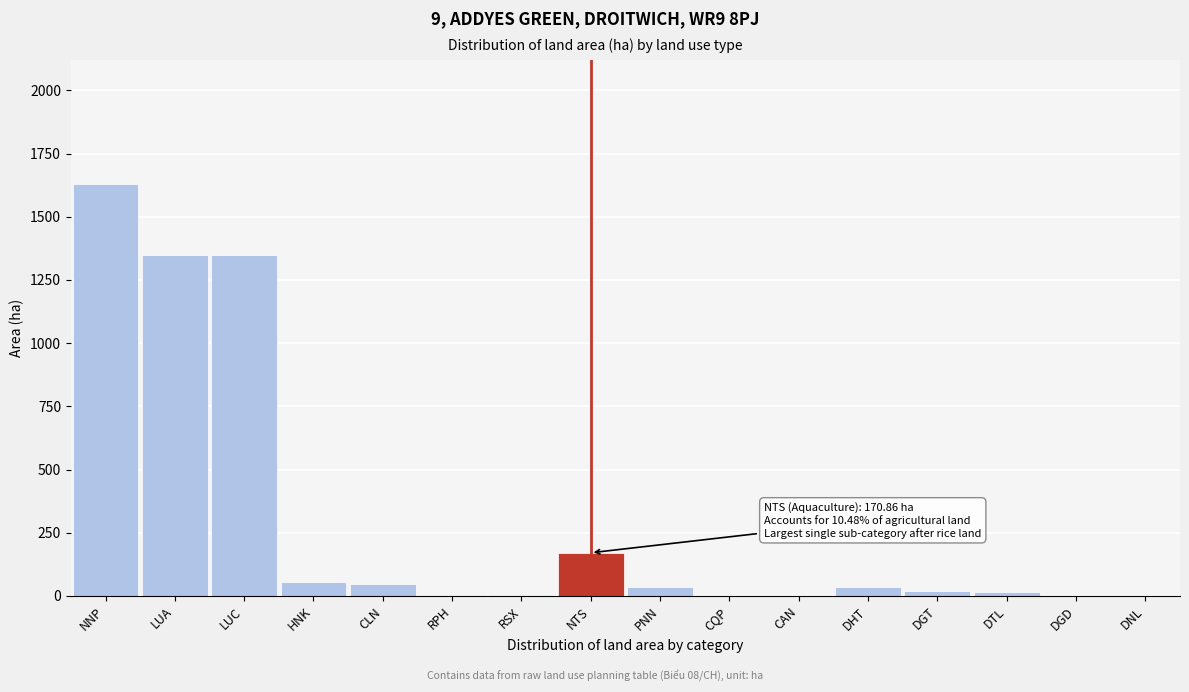

Between LUC and CLN, which is larger?

LUC